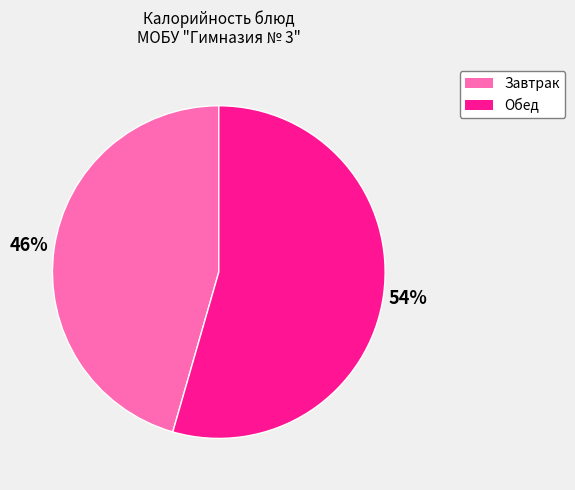

To the nearest percent, what is the average slice percentage?

50%